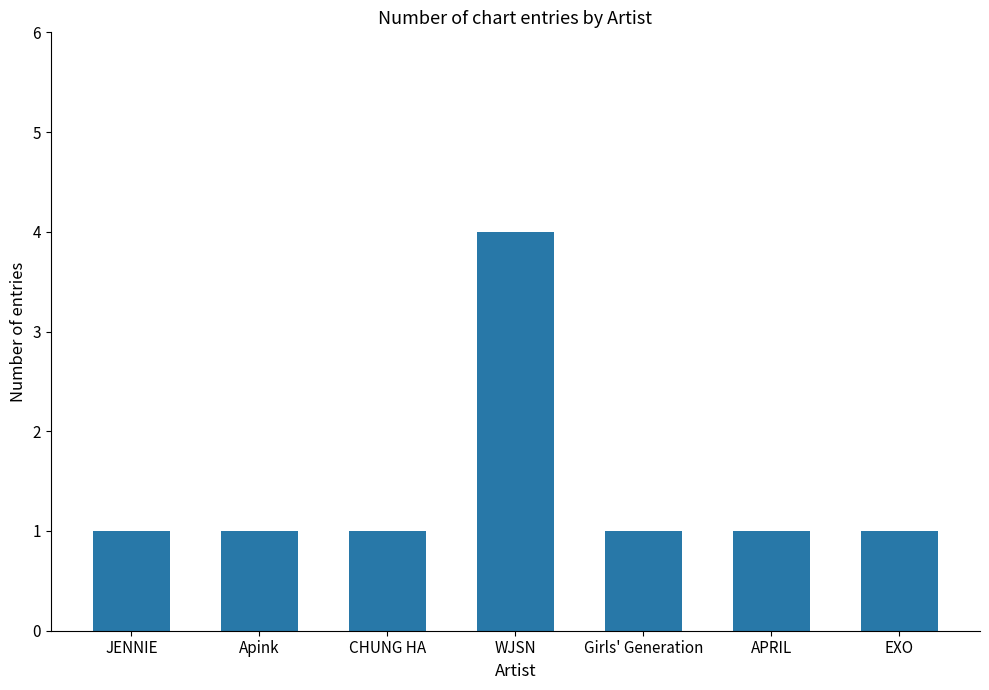

What is the value of the 2nd bar from the left?

1